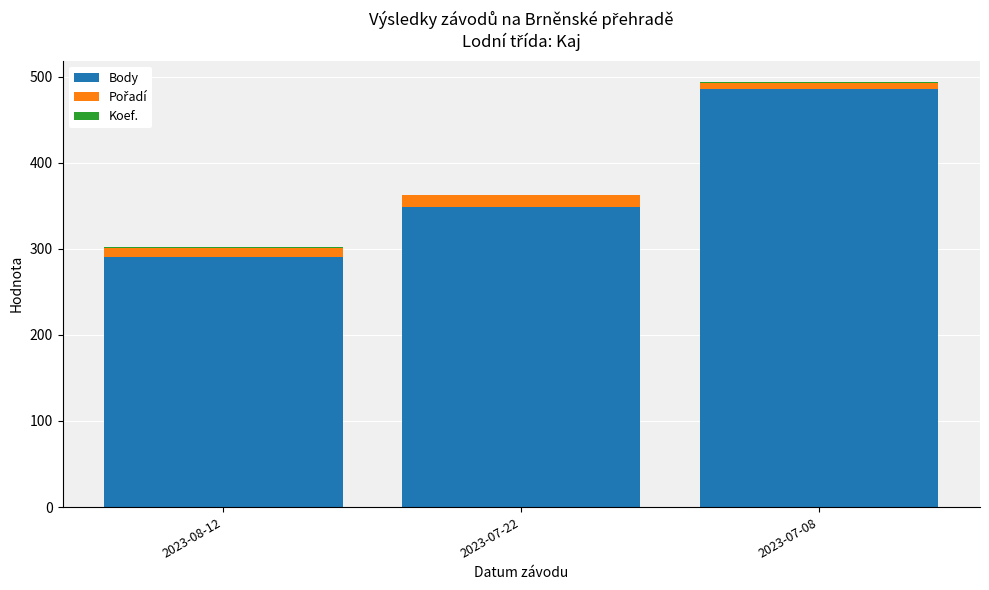

What is the sum of all Body values?

1125